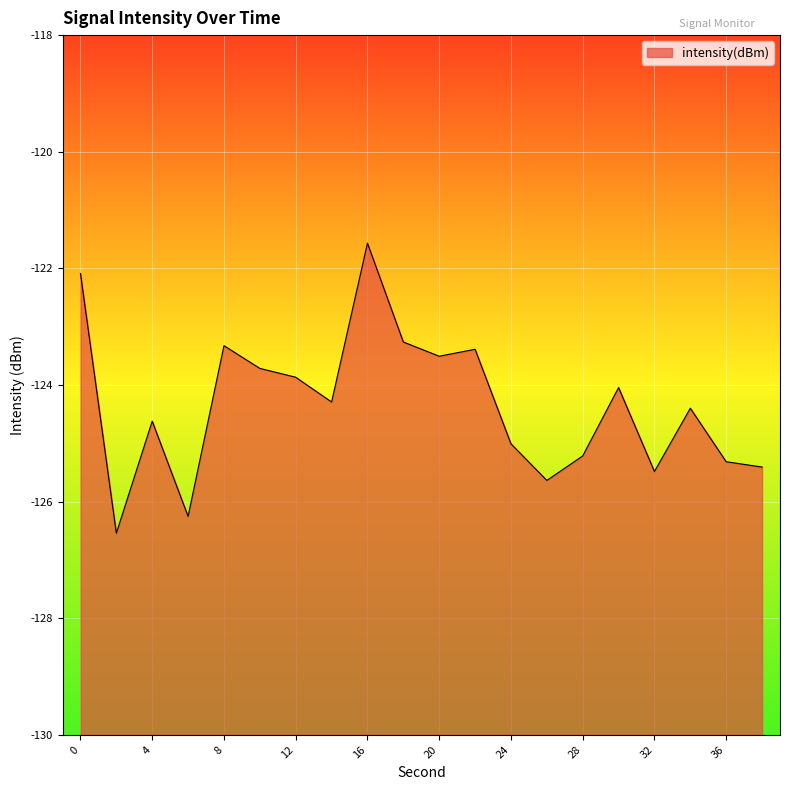

What is the difference between the second highest and minimum values?

4.5